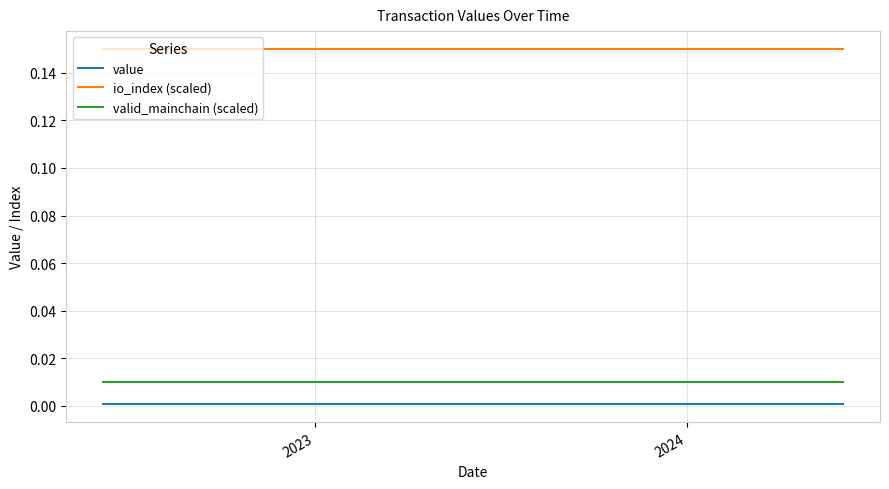

Rank the series by their maximum value, from highest to lowest.

io_index (scaled), valid_mainchain (scaled), value